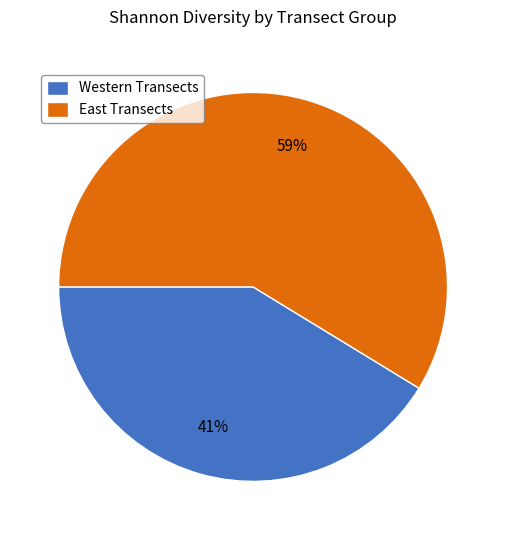

Between East Transects and Western Transects, which is larger?

East Transects